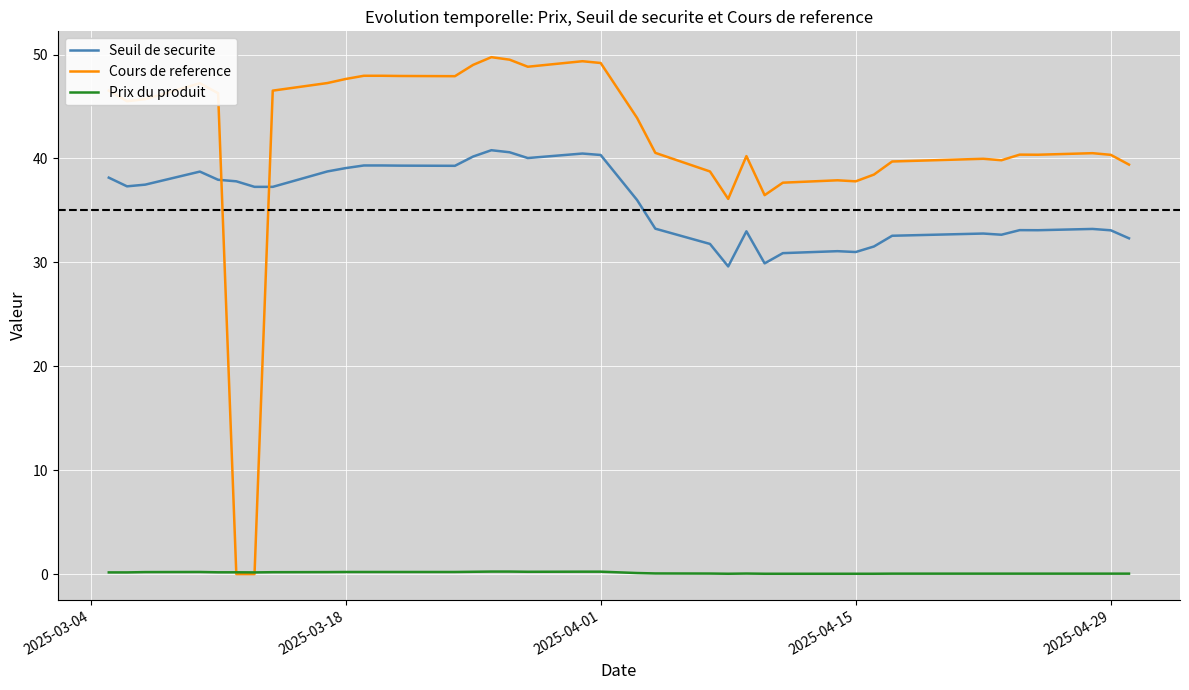

What are all the series names shown in the legend?

Seuil de securite, Cours de reference, Prix du produit